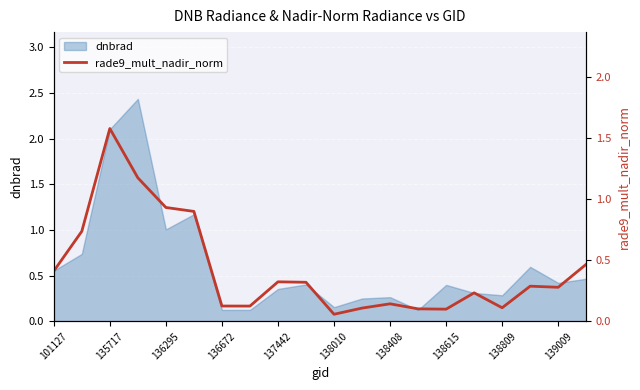

Reading left to right, extract all data points from this chart.

0.4	0.7	1.6	1.2	0.9	0.9	0.1	0.1	0.3	0.3	0.1	0.1	0.1	0.1	0.1	0.2	0.1	0.3	0.3	0.5